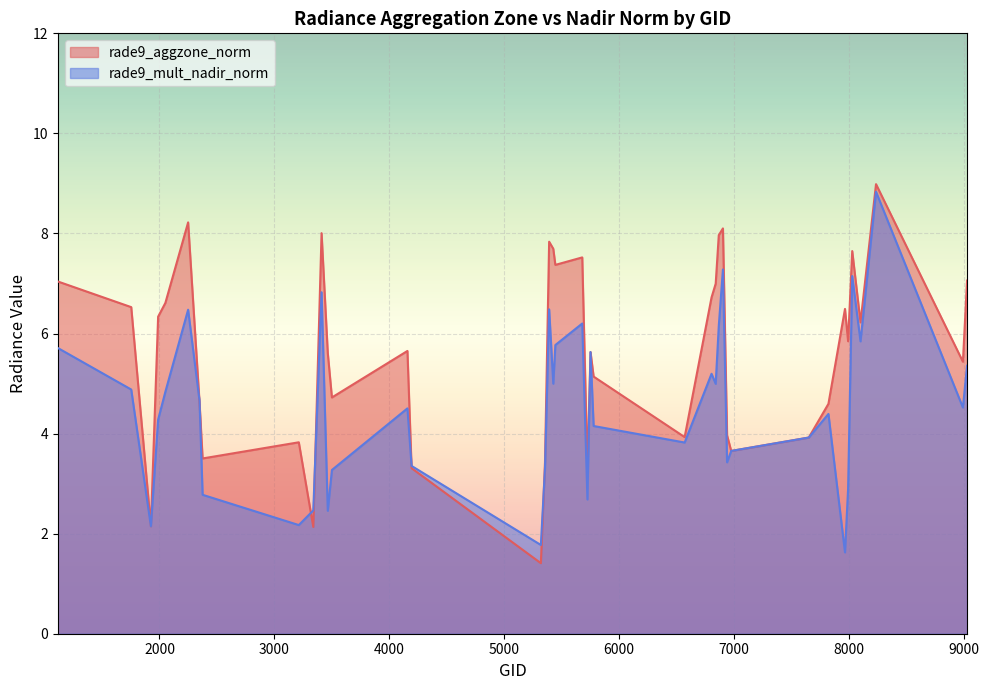

Which series changed the most between 2249 and 8234?

rade9_mult_nadir_norm